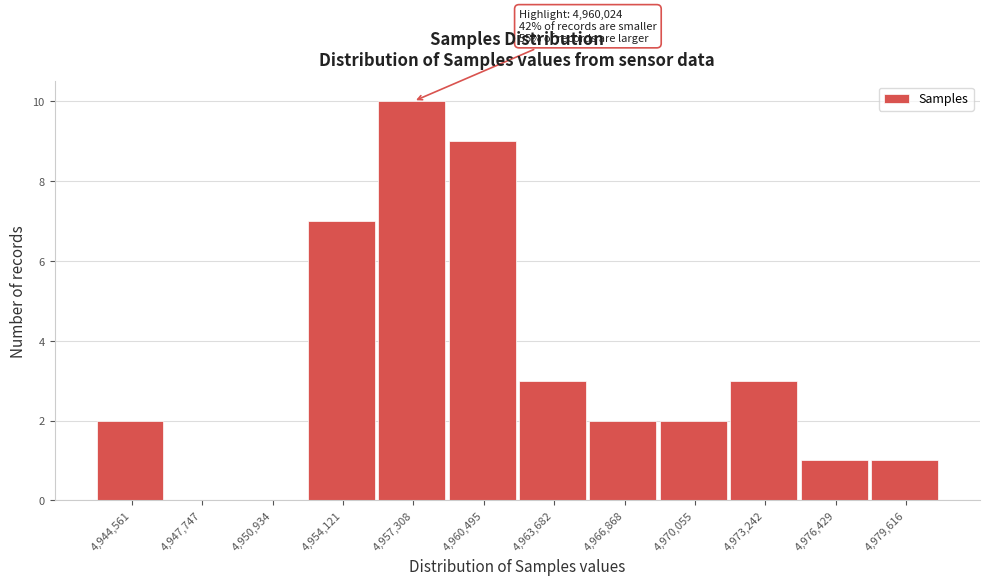

Reading right to left, extract all data points from this chart.

4,979,616=1	4,976,429=1	4,973,242=3	4,970,055=2	4,966,868=2	4,963,682=3	4,960,495=9	4,957,308=10	4,954,121=7	4,950,934=0	4,947,747=0	4,944,561=2